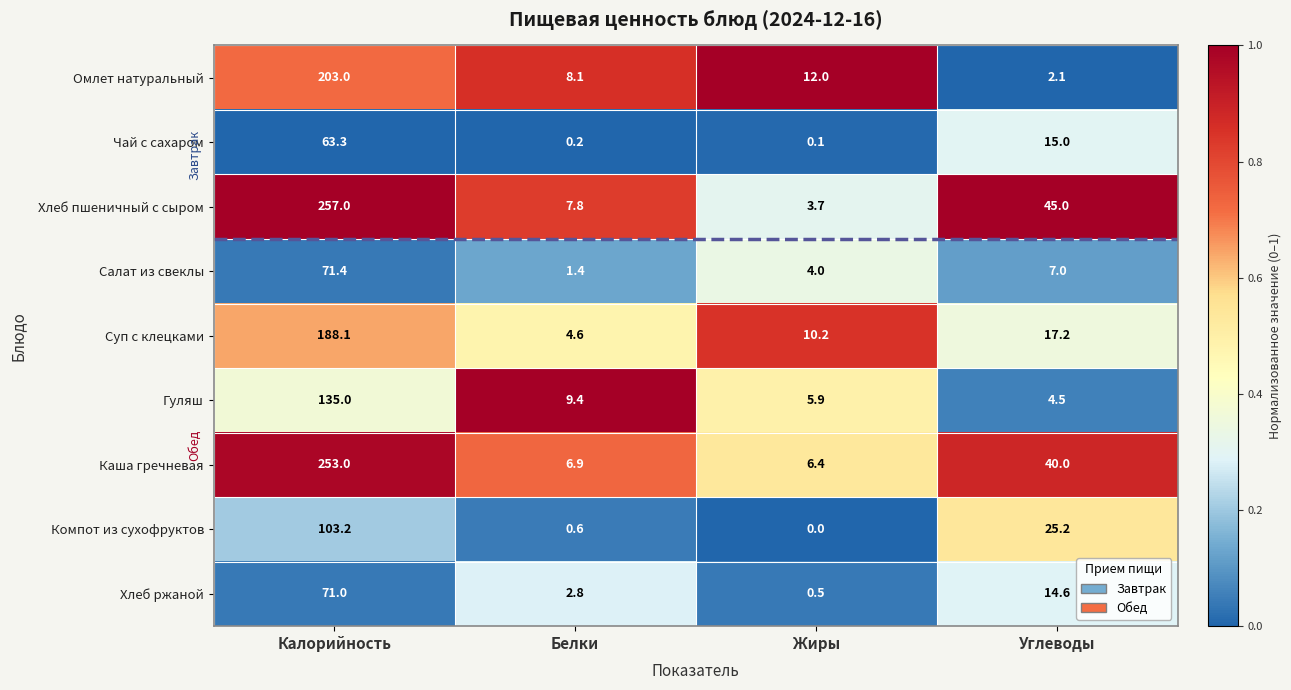

Which label corresponds to the smallest value in the chart?

Жиры